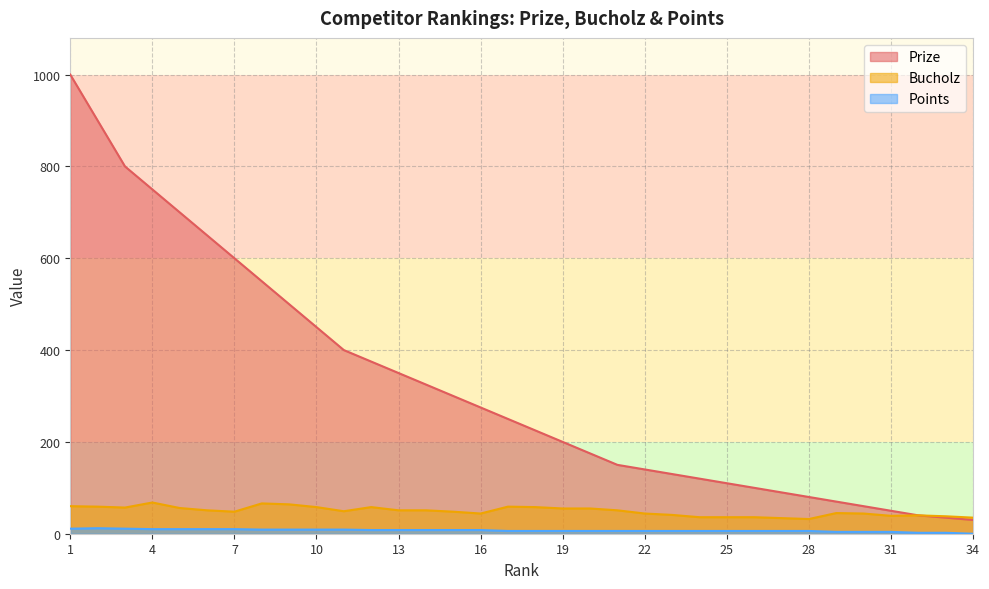

List the labels in order of Prize value, largest first.

1, 2, 3, 4, 5, 6, 7, 8, 9, 10, 11, 12, 13, 14, 15, 16, 17, 18, 19, 20, 21, 22, 23, 24, 25, 26, 27, 28, 29, 30, 31, 32, 33, 34